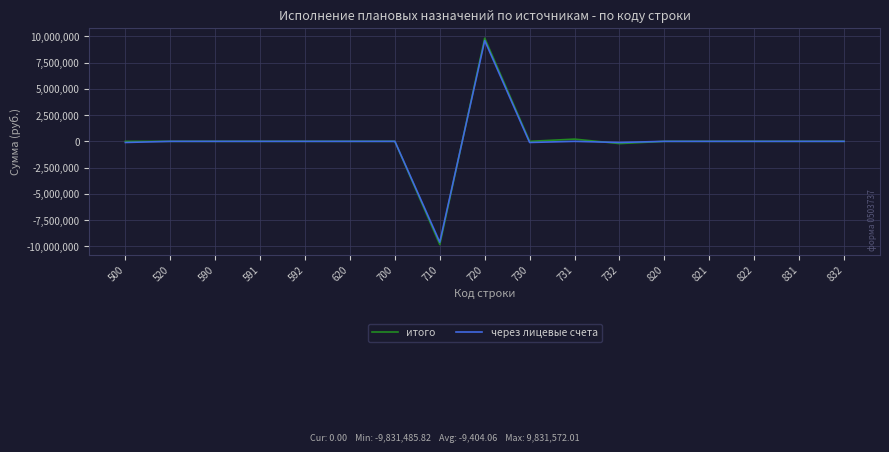

The value of через лицевые счета at 591 is 6953786.4. True or false?

False